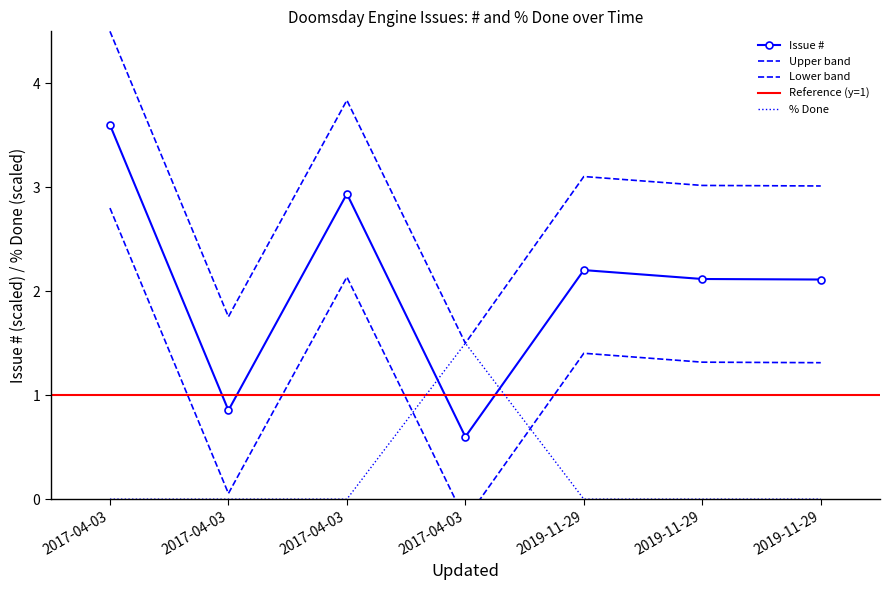

Reading right to left, list all the values displayed in this chart.

#: 2.1	2.1	2.2	0.6	2.9	0.9	3.6
% Done: 0.0	0.0	0.0	1.5	0.0	0.0	0.0